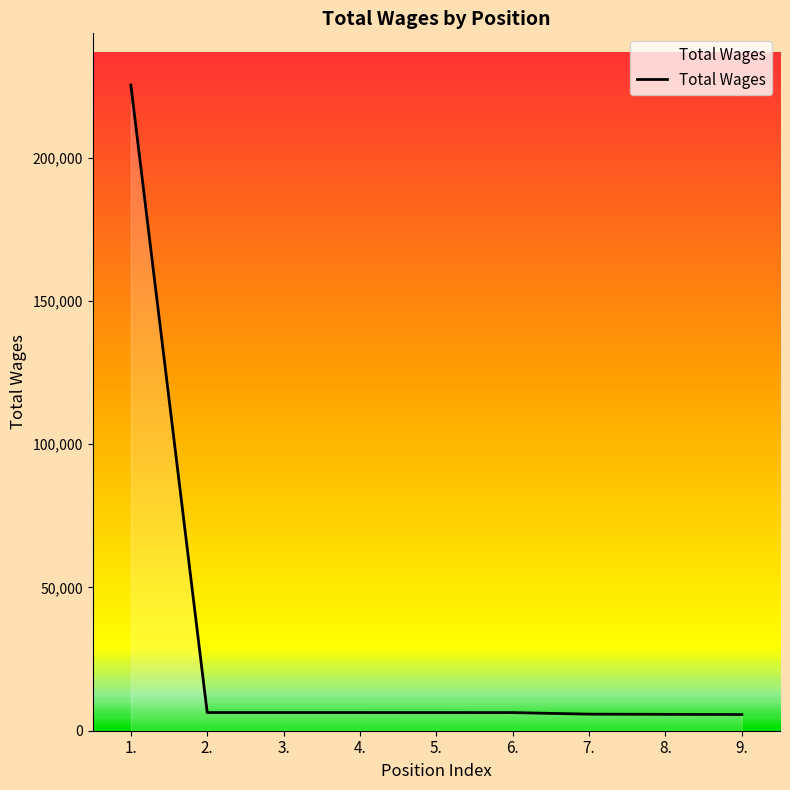

Reading right to left, what are all the values shown in this chart?

9.=5645	8.=5712	7.=5786	6.=6321	5.=6328	4.=6336	3.=6336	2.=6336	1.=225360